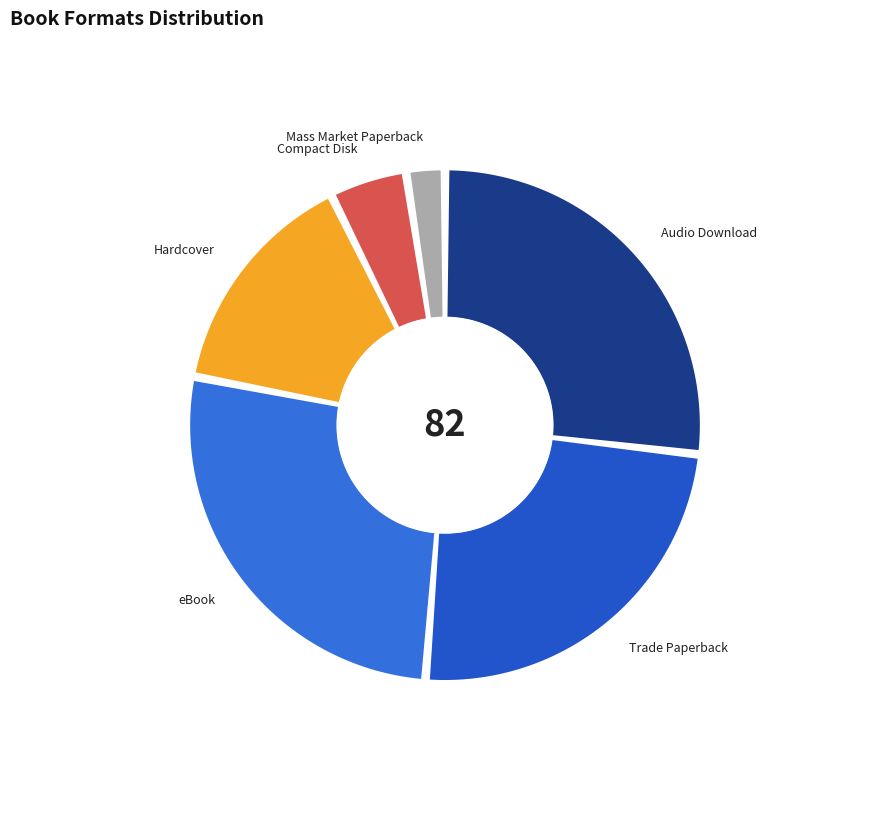

Count the number of slices in the pie.

6